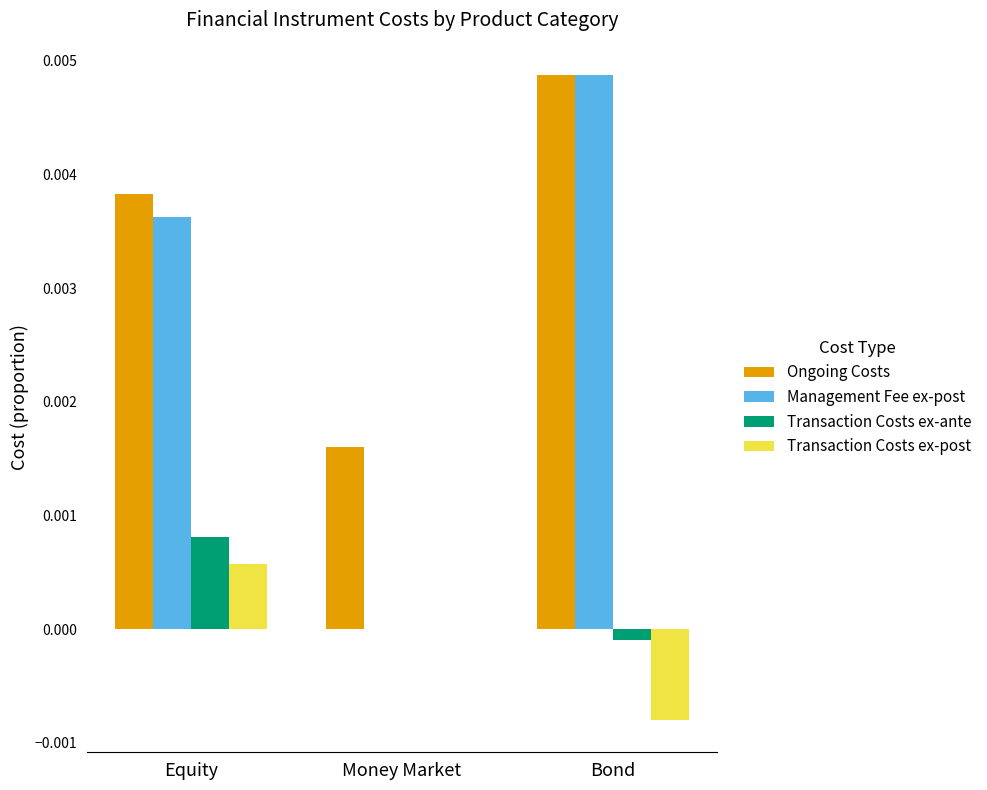

At which label is Management Fee ex-post closest to 0?

Money Market